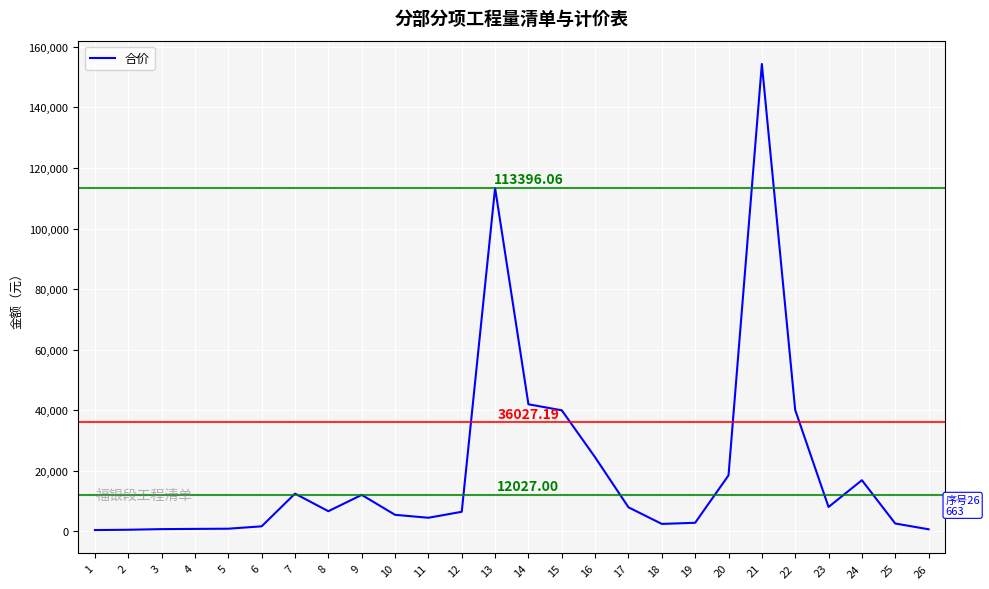

Which category has the highest value across all series?

21